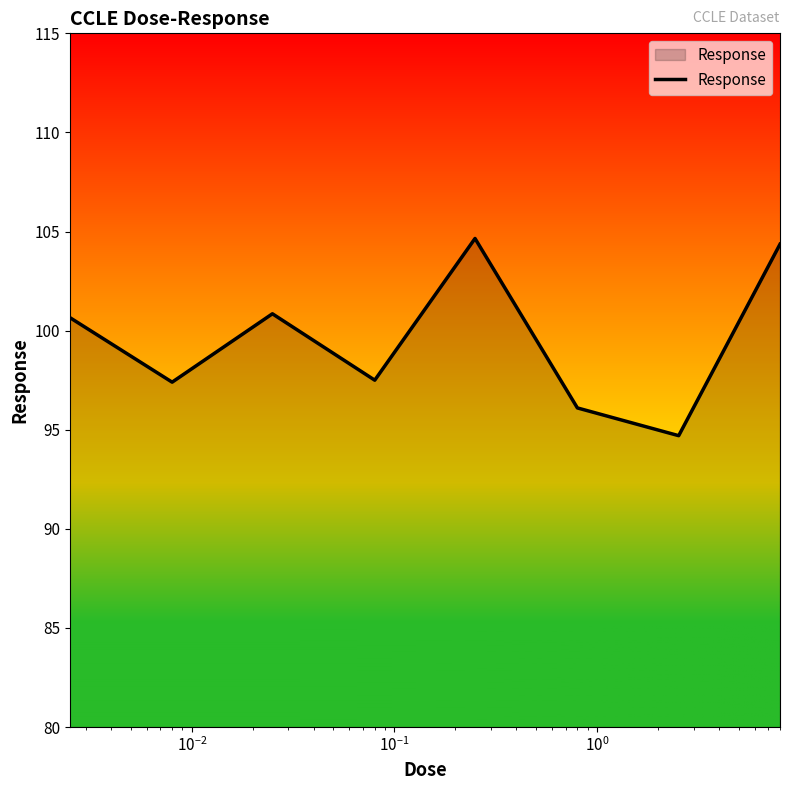

What is the maximum value shown in the chart?

104.7